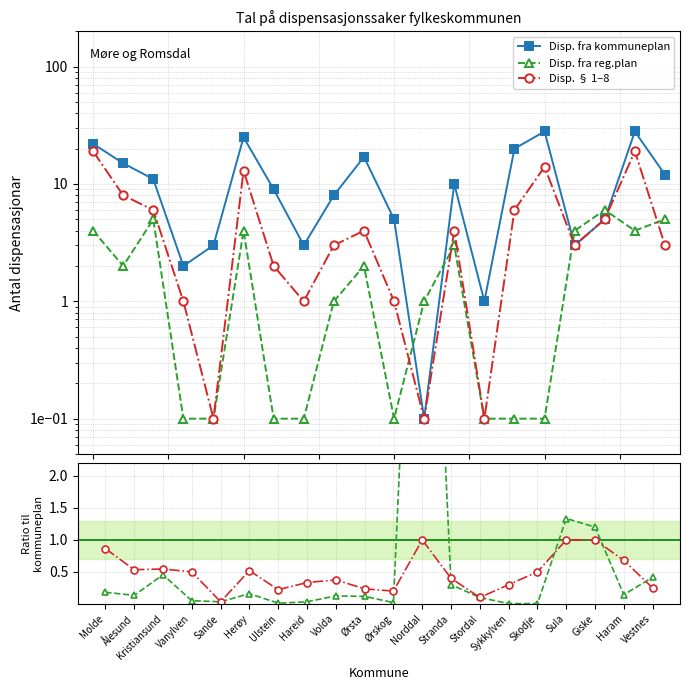

After their last crossing, which series has the higher values: Disp. fra reg.plan or Disp. § 1–8?

Disp. fra reg.plan